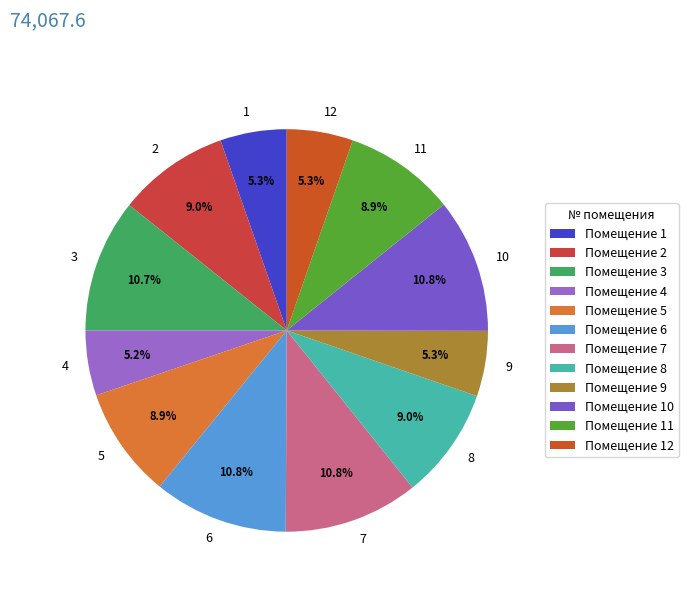

Is the sum of 1 and 7 greater than half?

No